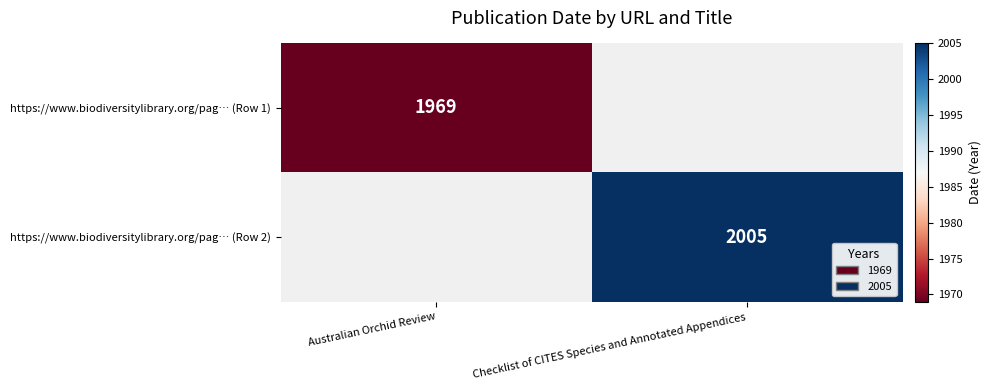

Count the number of categories in the chart.

2